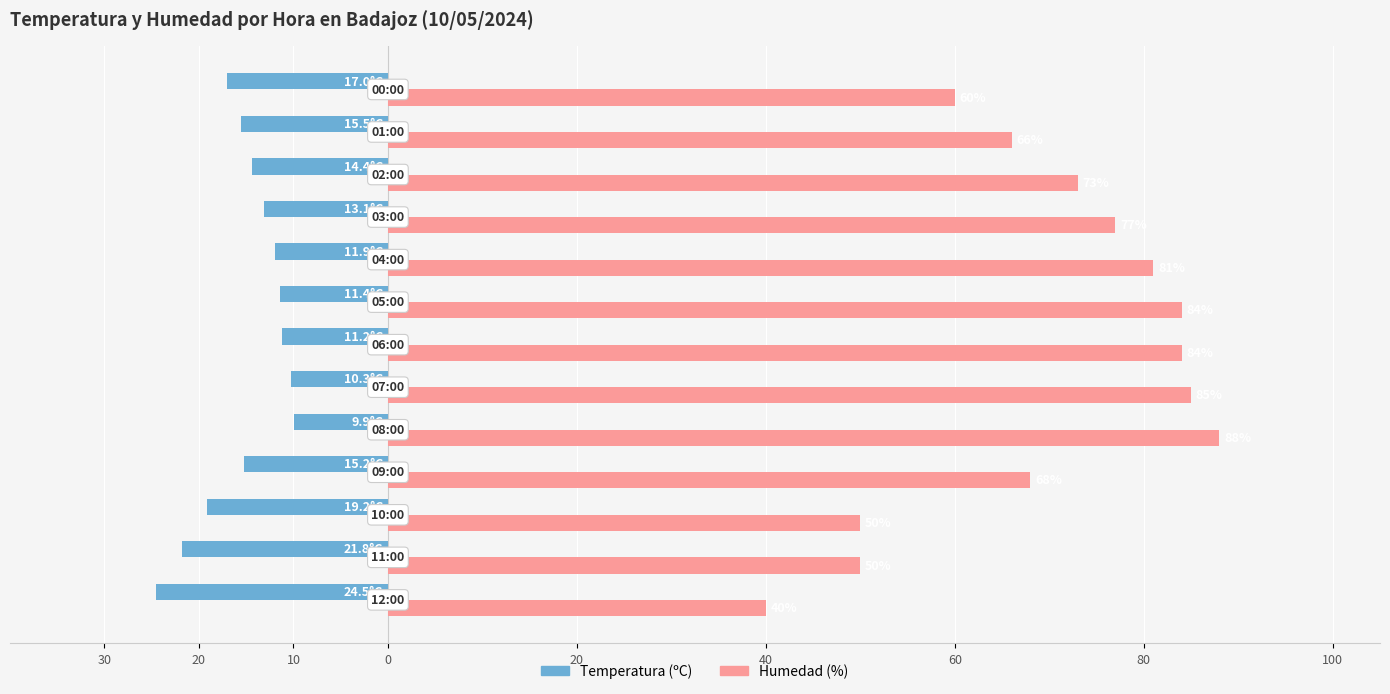

What are all the series names shown in the legend?

Temperatura (ºC), Humedad (%)